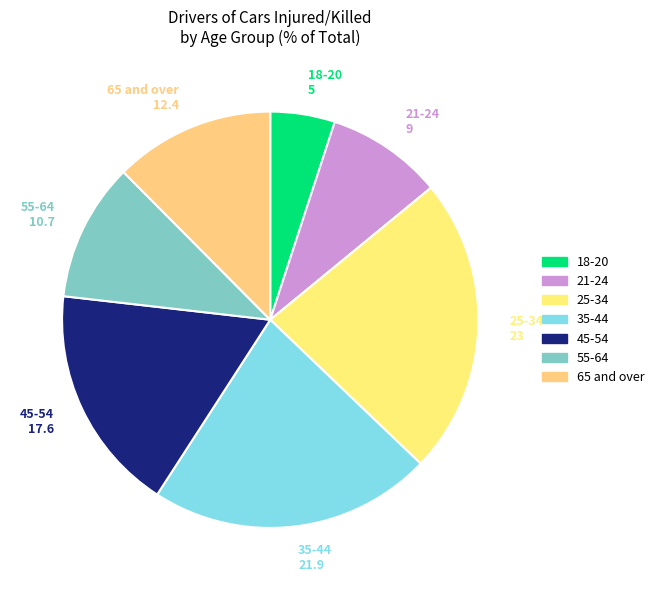

Rank the categories by value from lowest to highest.

18-20, 21-24, 55-64, 65 and over, 45-54, 35-44, 25-34